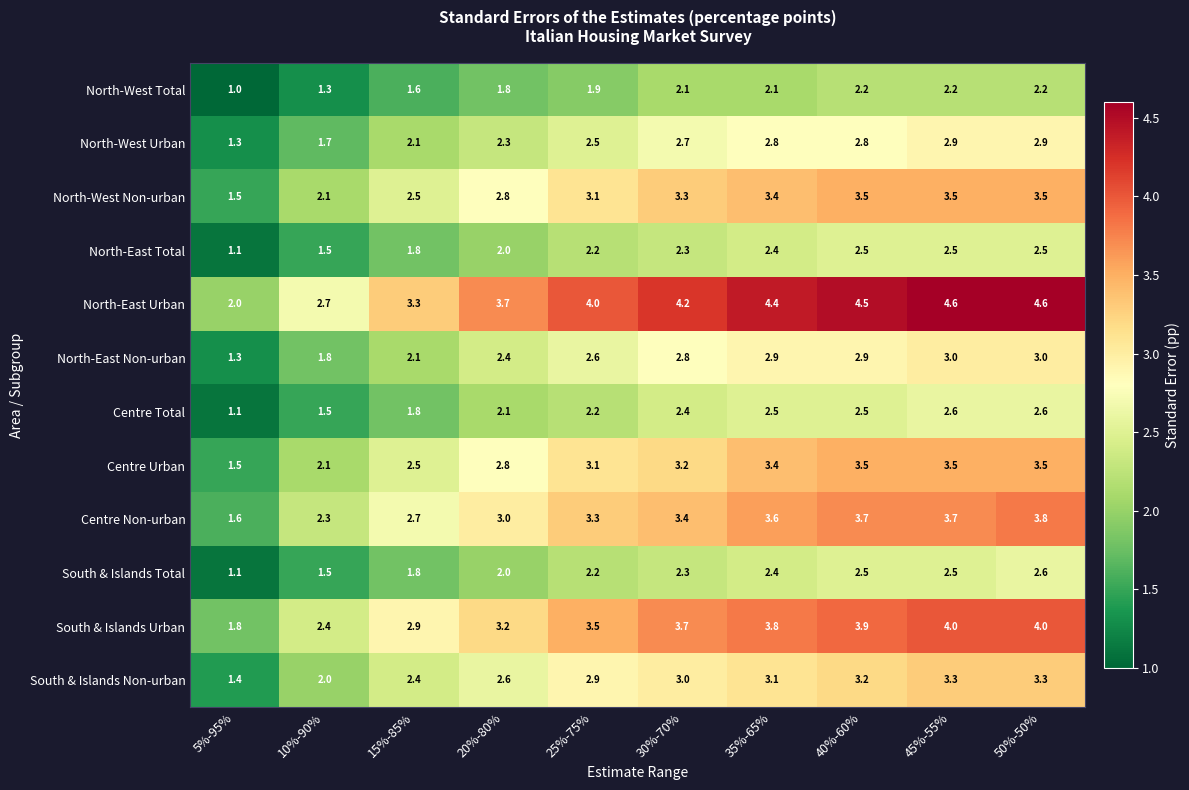

True or false: South & Islands Non-urban has a value of 1.4 at 5%-95%.

True